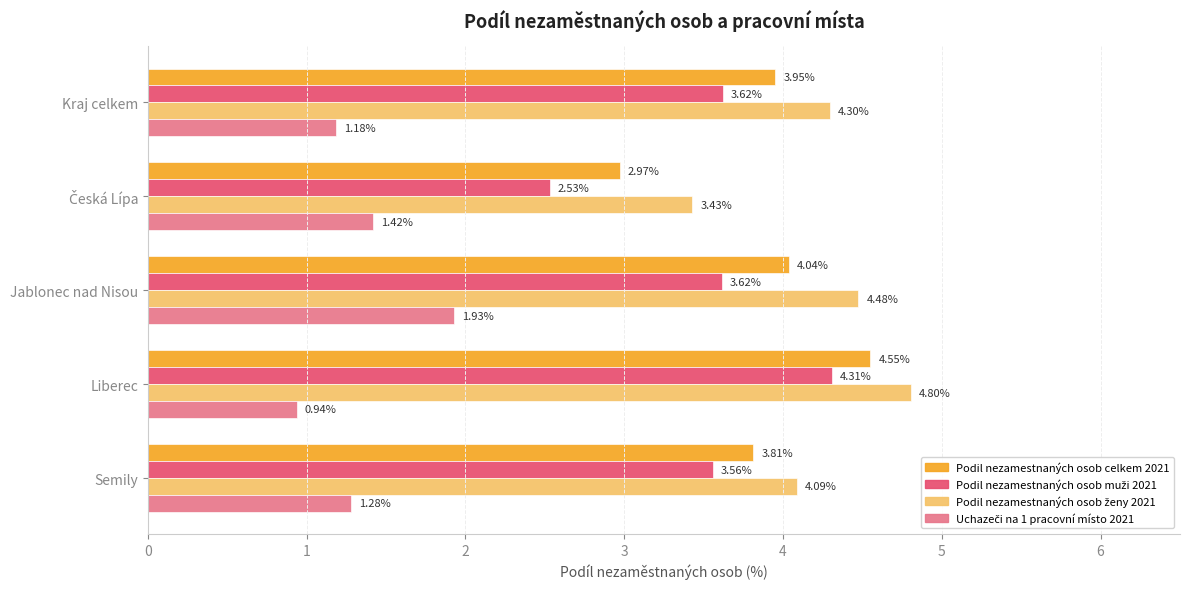

At which category is the sum across all series the highest?

Liberec